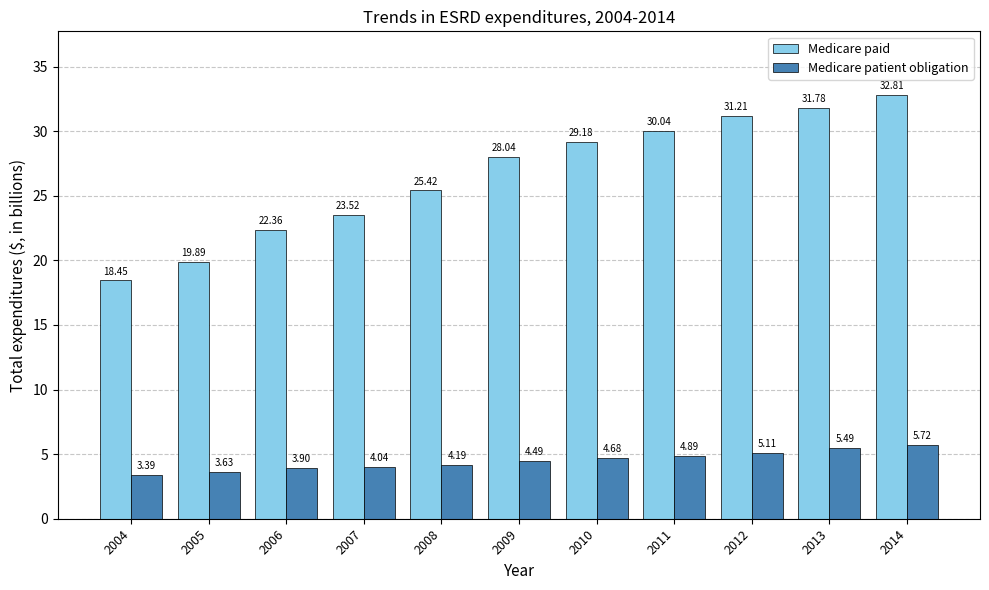

Which series has the largest total across all categories?

Medicare paid